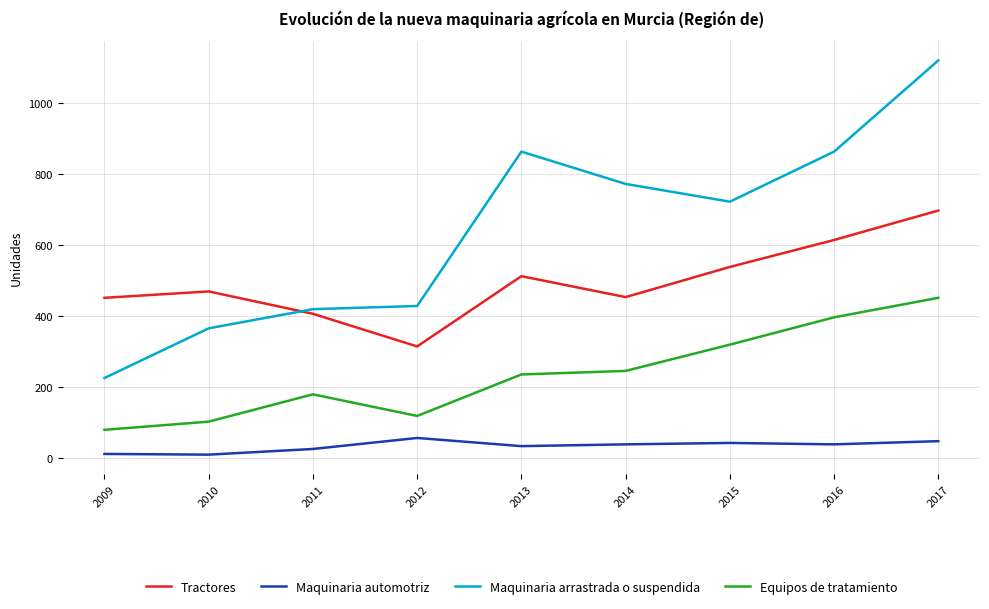

Is the value of Tractores at 2017 greater than the value of Maquinaria automotriz at 2014?

Yes